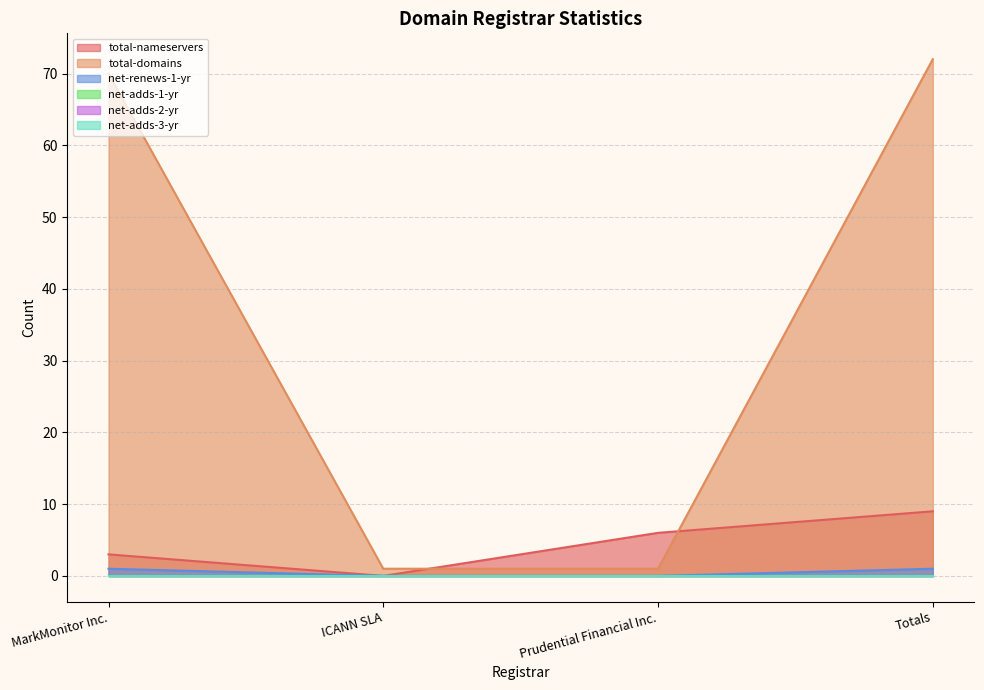

Which series changed the most between ICANN SLA and Prudential Financial Inc.?

total-nameservers